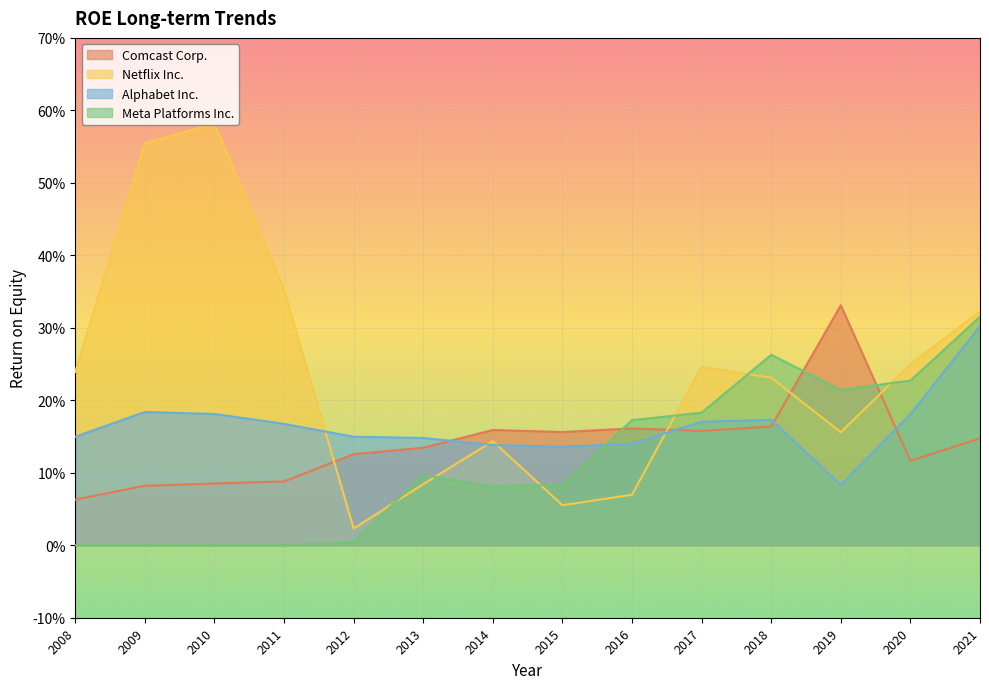

After their last crossing, which series has the higher values: Meta Platforms Inc. or Alphabet Inc.?

Meta Platforms Inc.